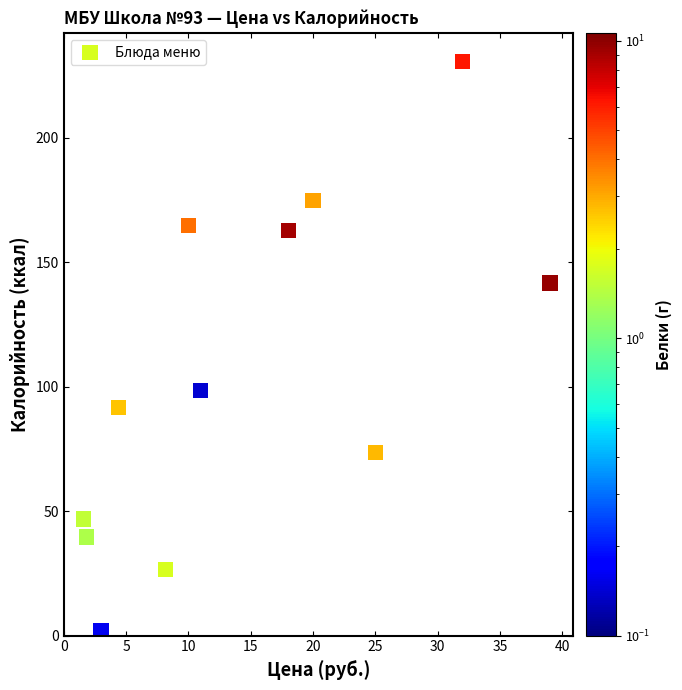

What is the range of X values (max minus min)?

37.4